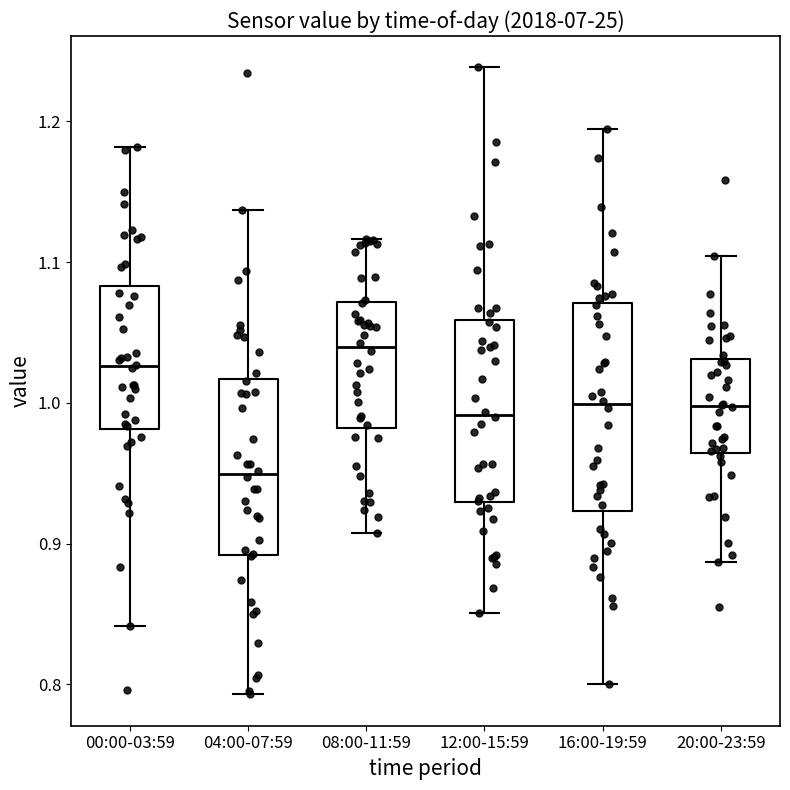

Which box has the highest median line?

08:00-11:59